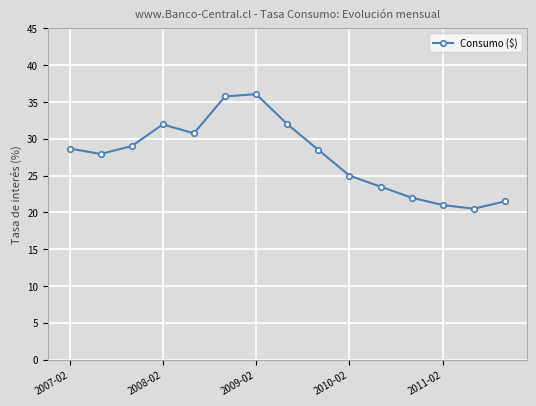

What is the smallest value displayed?

20.5